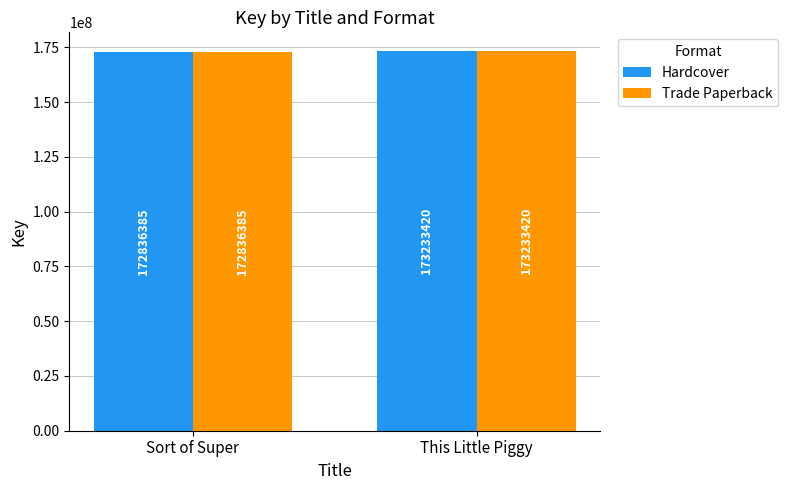

What is the sum of the Hardcover values at Sort of Super and This Little Piggy?

346069805